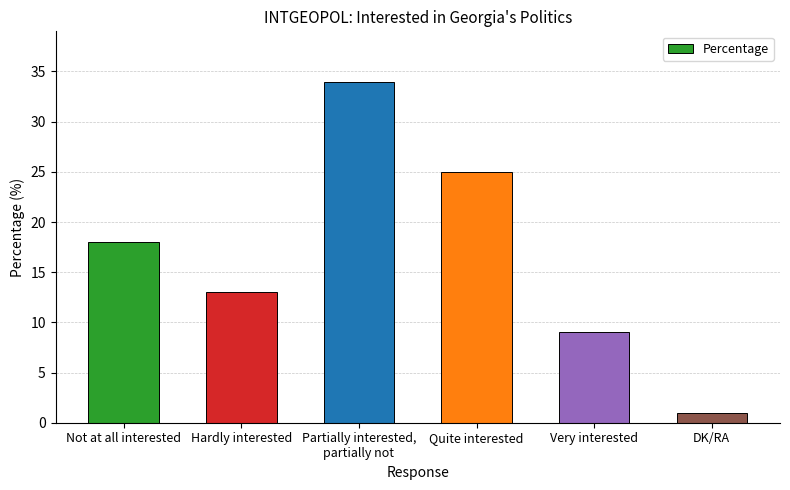

What is the sum of all values?

100